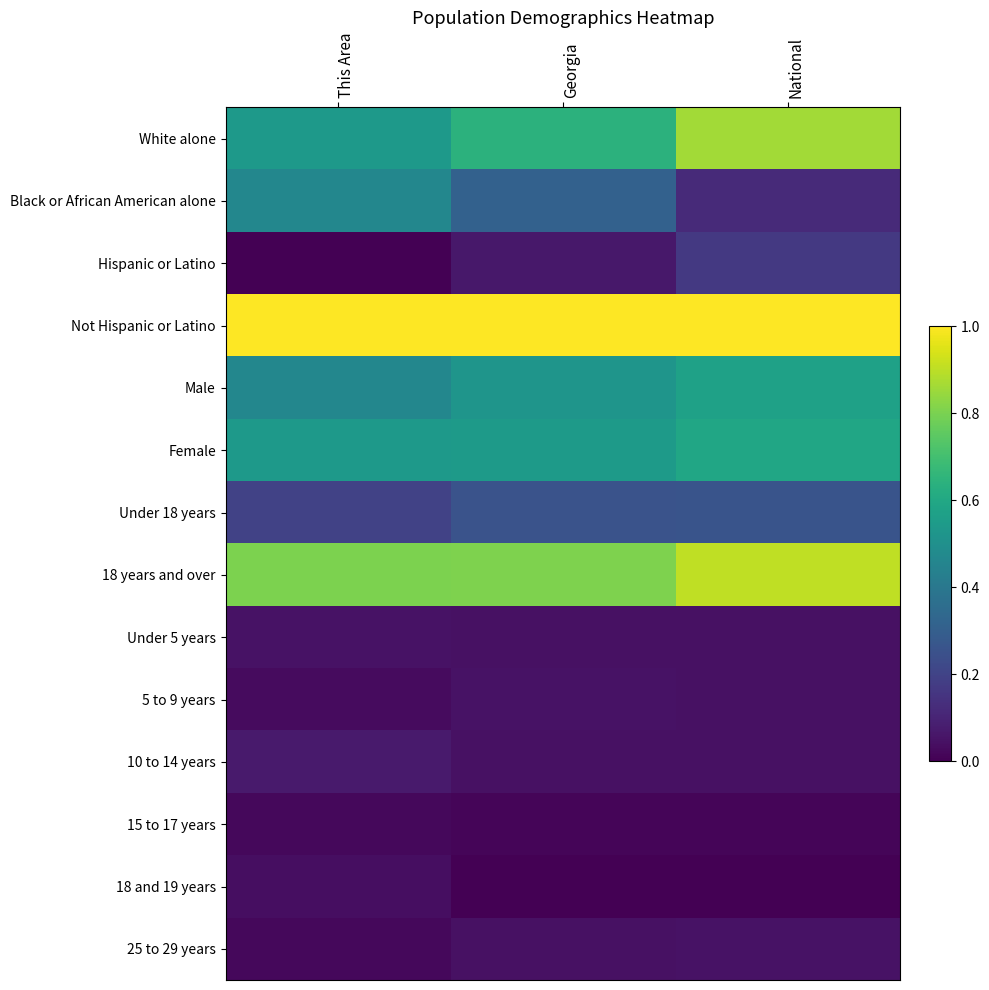

Reading left to right, extract all data points from this chart.

White alone: This Area=0.5	Georgia=0.6	National=0.9
Black or African American alone: This Area=0.5	Georgia=0.3	National=0.1
Hispanic or Latino: This Area=0.0	Georgia=0.1	National=0.2
Not Hispanic or Latino: This Area=1.0	Georgia=1.0	National=1.0
Male: This Area=0.5	Georgia=0.5	National=0.6
Female: This Area=0.5	Georgia=0.5	National=0.6
Under 18 years: This Area=0.2	Georgia=0.3	National=0.3
18 years and over: This Area=0.8	Georgia=0.8	National=0.9
Under 5 years: This Area=0.1	Georgia=0.0	National=0.0
5 to 9 years: This Area=0.0	Georgia=0.0	National=0.0
10 to 14 years: This Area=0.1	Georgia=0.0	National=0.0
15 to 17 years: This Area=0.0	Georgia=0.0	National=0.0
18 and 19 years: This Area=0.0	Georgia=0.0	National=0.0
25 to 29 years: This Area=0.0	Georgia=0.0	National=0.0